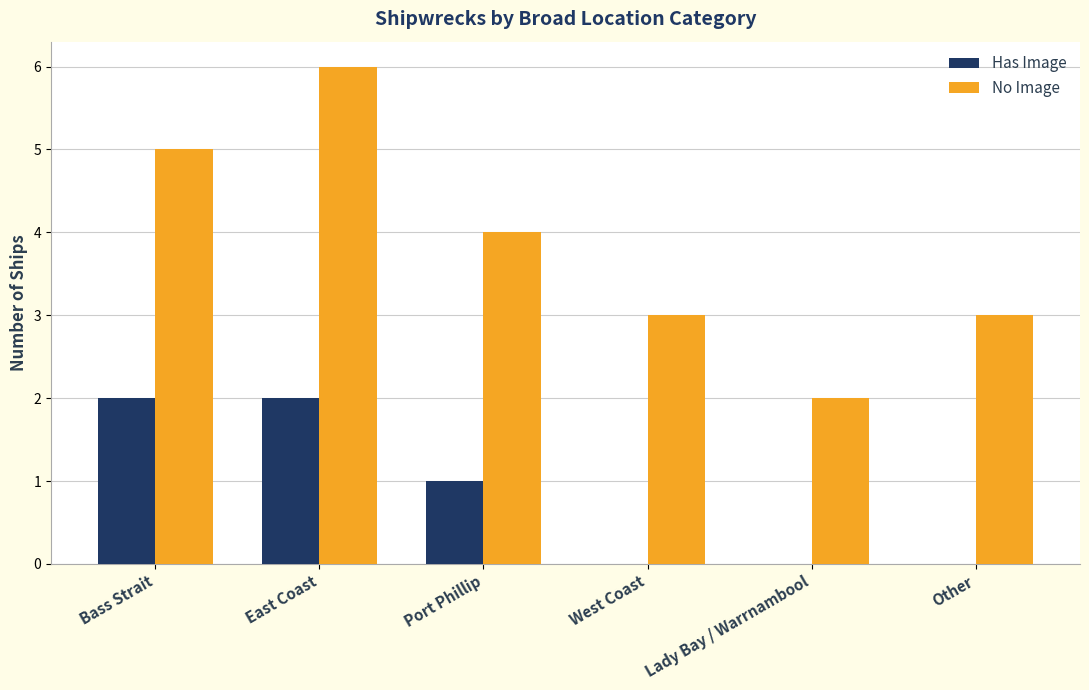

The Has Image series shows 2 at East Coast. True or false?

True